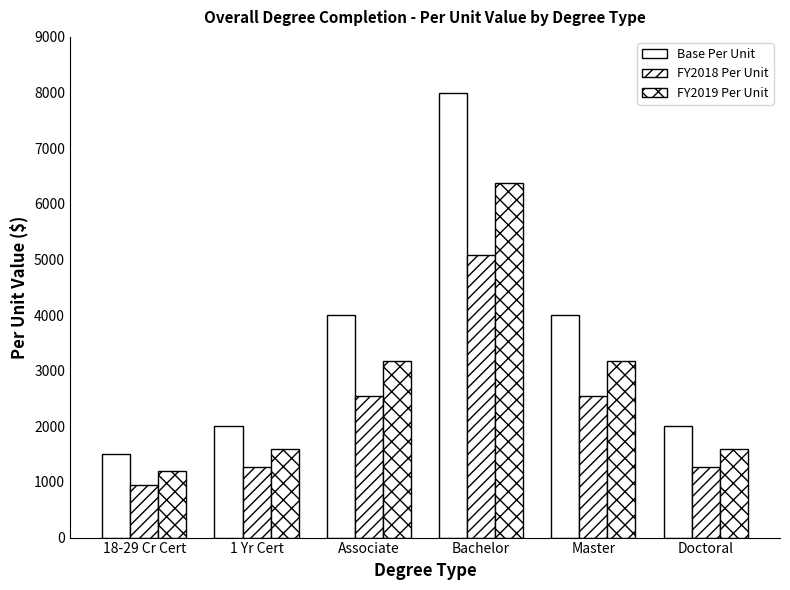

Which series changed the most between Associate and Master?

Base Per Unit